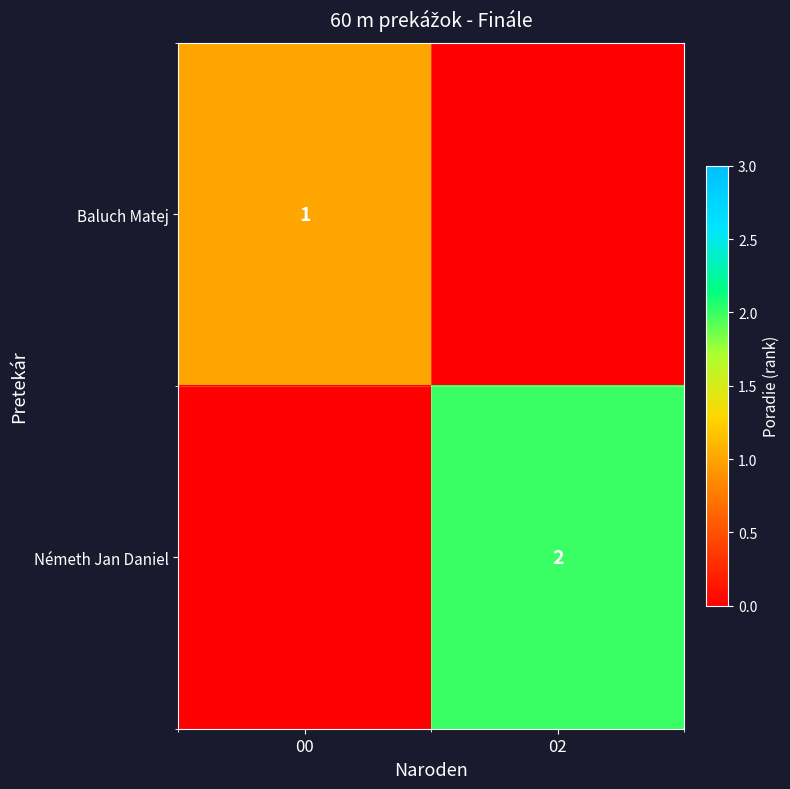

Which category has the lowest value across all series?

02